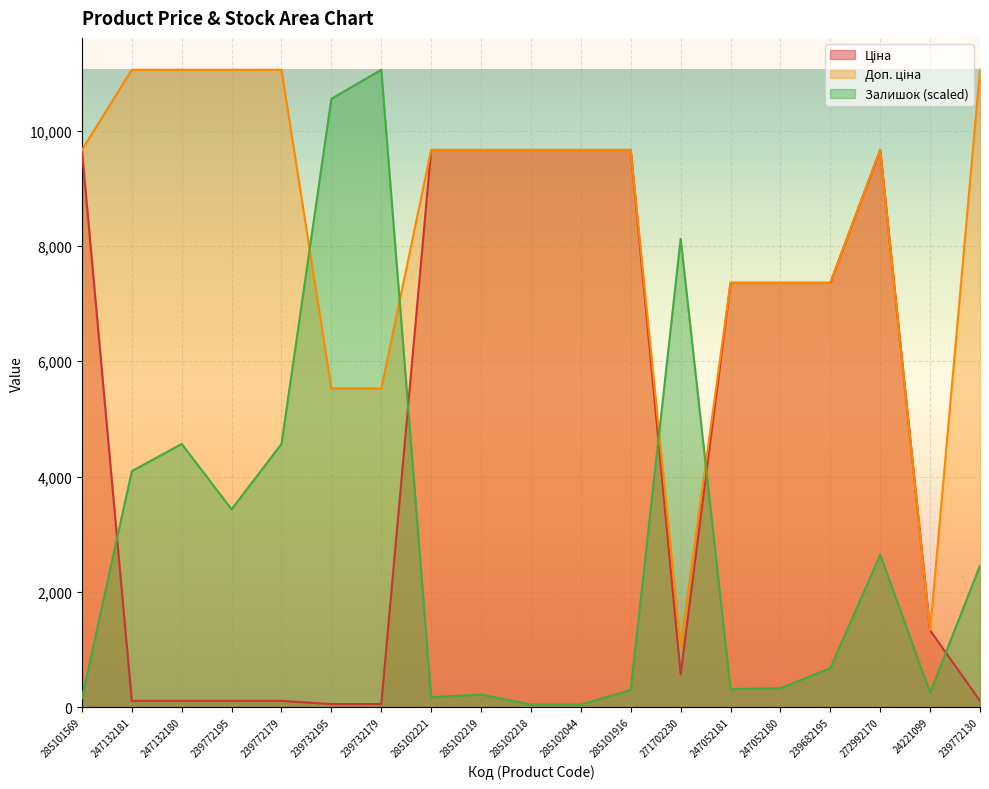

True or false: Залишок has more than 0 points higher than both neighbors.

True